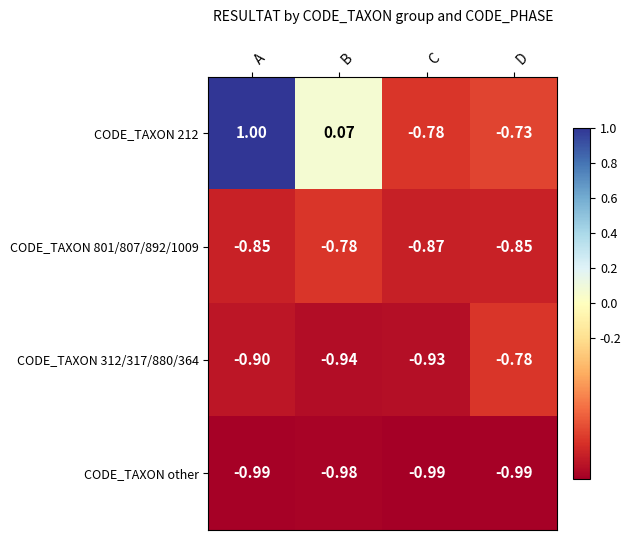

At which label does CODE_TAXON 801/807/892/1009 reach its minimum?

C